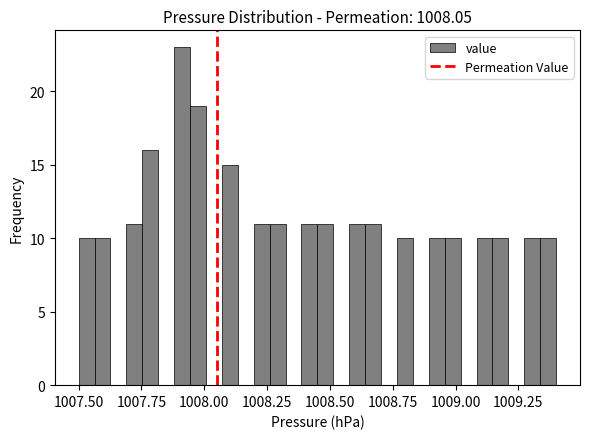

Read against the x-axis, roughly where is the centre of the tallest bar?

1007.90